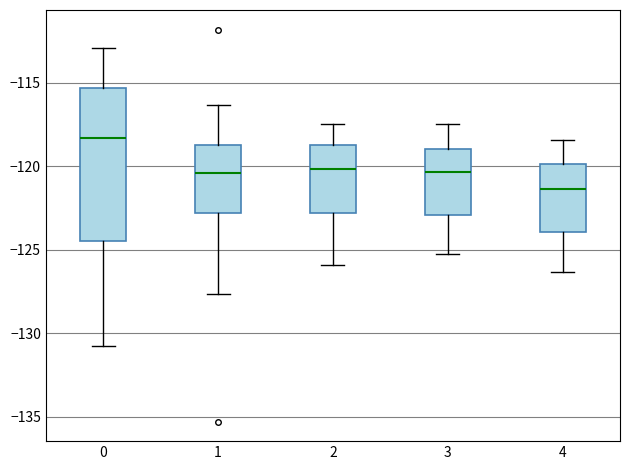

Which box's median line is the highest?

0